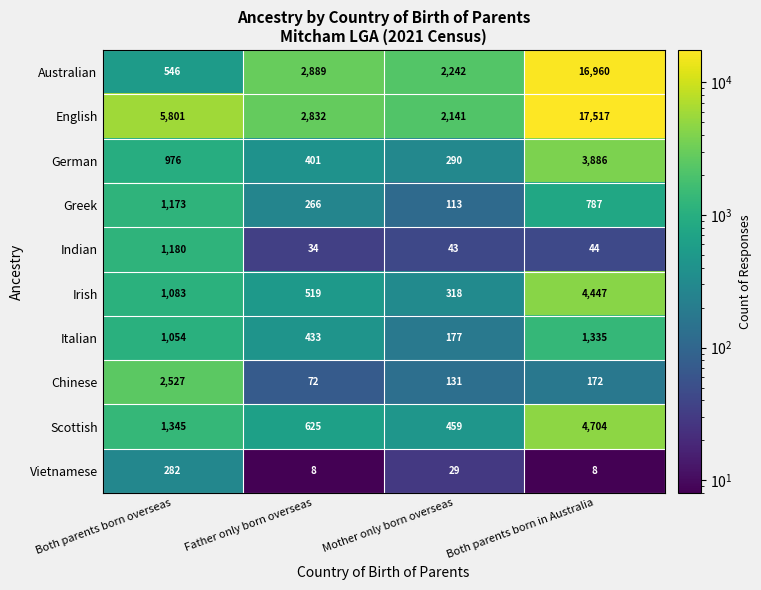

What is the difference between the highest and lowest values at Both parents born overseas?

5519